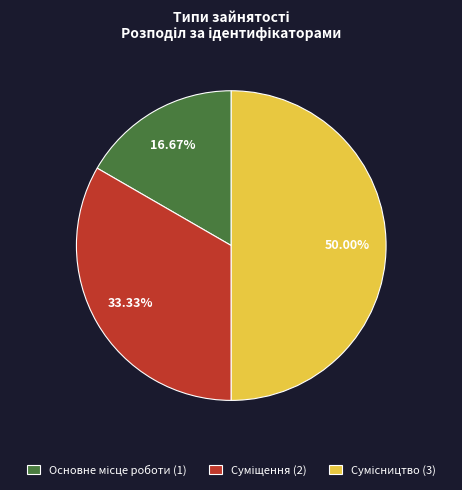

How many slices are in this pie chart?

3